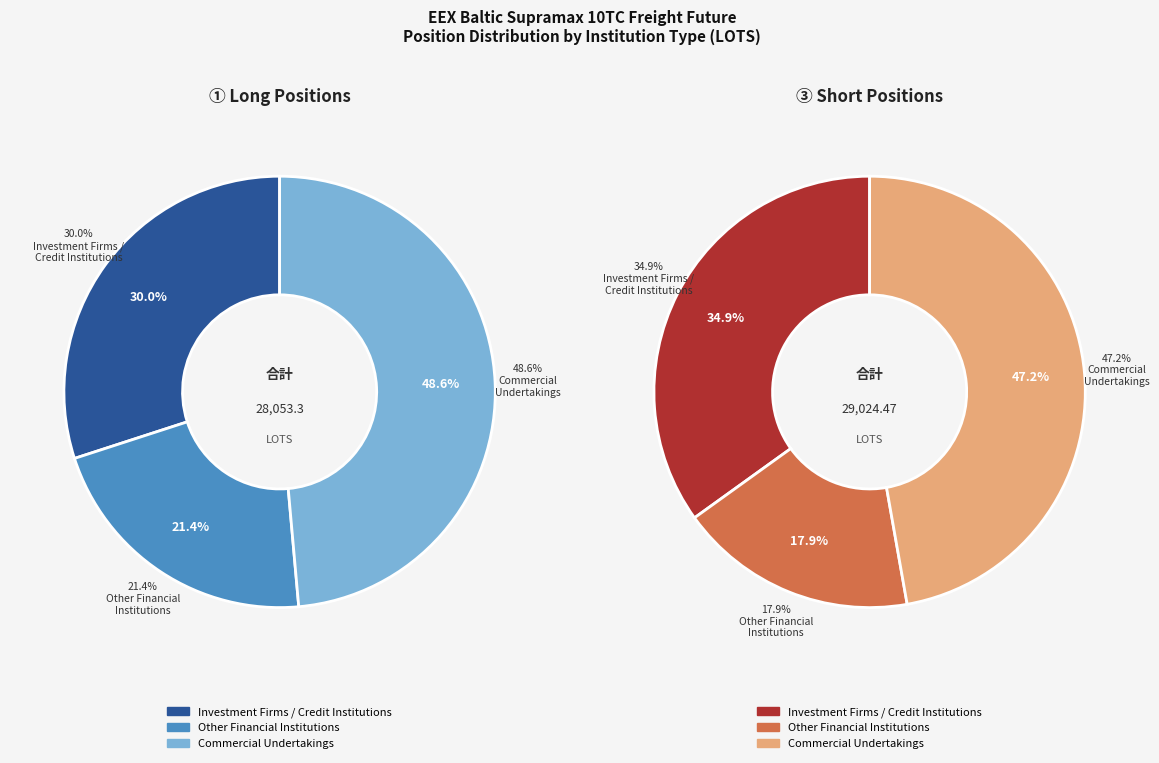

Which series has the widest spread of values?

Short